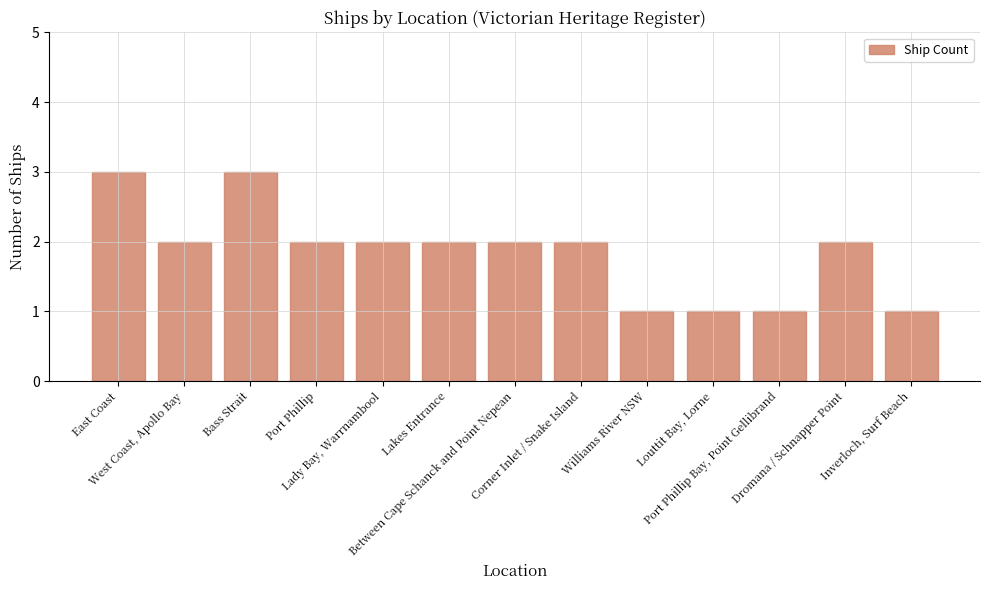

Read the value at Dromana / Schnapper Point.

2